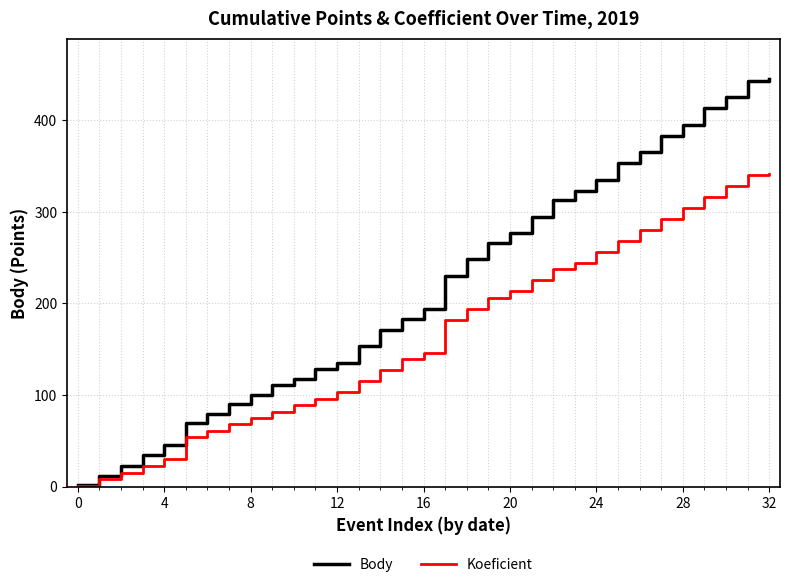

Rank the series by their maximum value, from highest to lowest.

Body, Koeficient